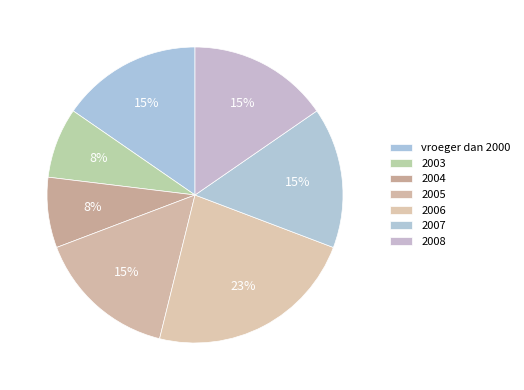

What is the ratio of the value at 2004 to the value at 2006?

0.3